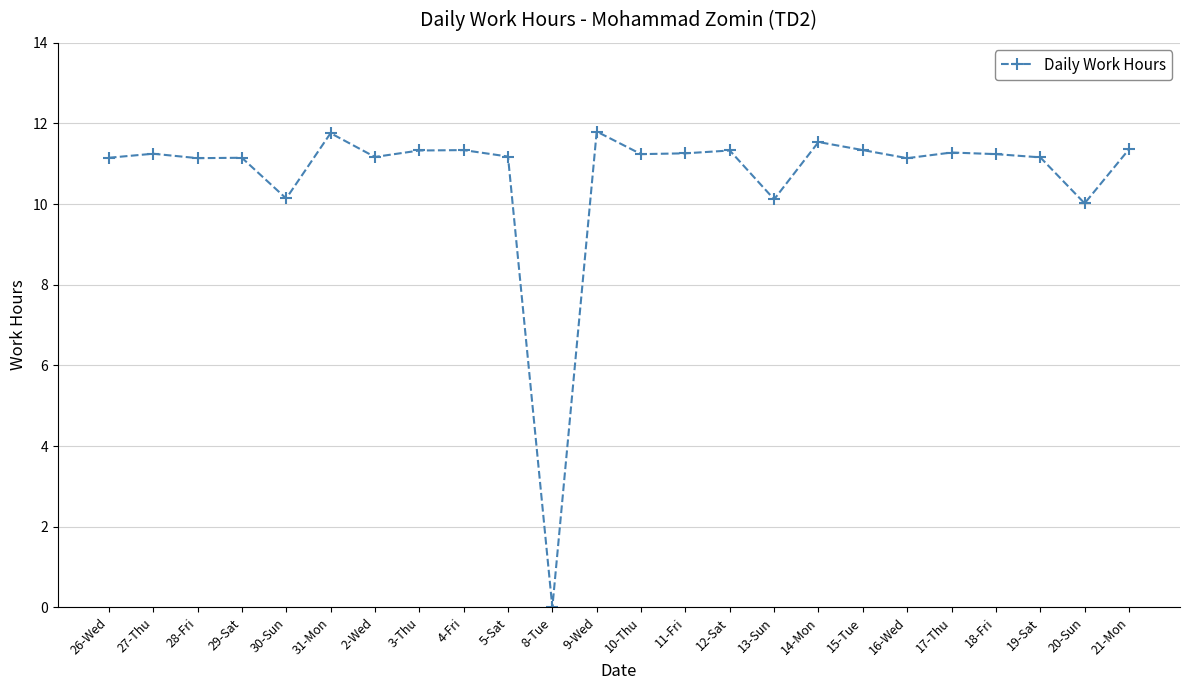

How many positive values are there?

23